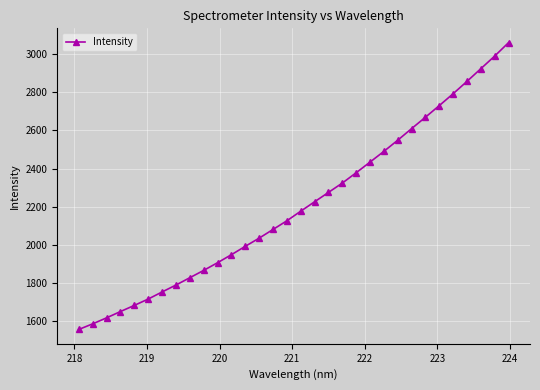

What is the greatest value displayed?

3061.6